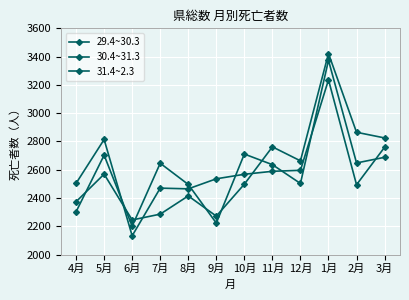

Reading right to left, transcribe all the data shown in this chart.

29.4~30.3: 3月=2825	2月=2865	1月=3422	12月=2663	11月=2762	10月=2498	9月=2272	8月=2415	7月=2286	6月=2245	5月=2569	4月=2374
30.4~31.3: 3月=2688	2月=2648	1月=3374	12月=2503	11月=2636	10月=2711	9月=2223	8月=2496	7月=2646	6月=2201	5月=2703	4月=2303
31.4~2.3: 3月=2759	2月=2494	1月=3236	12月=2596	11月=2589	10月=2568	9月=2536	8月=2465	7月=2470	6月=2133	5月=2814	4月=2504